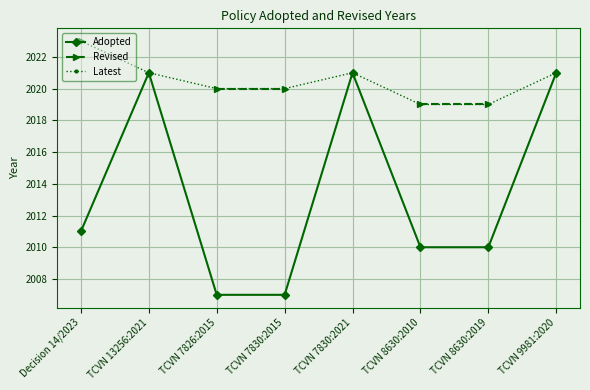

What is the maximum value shown in the chart?

2023.0